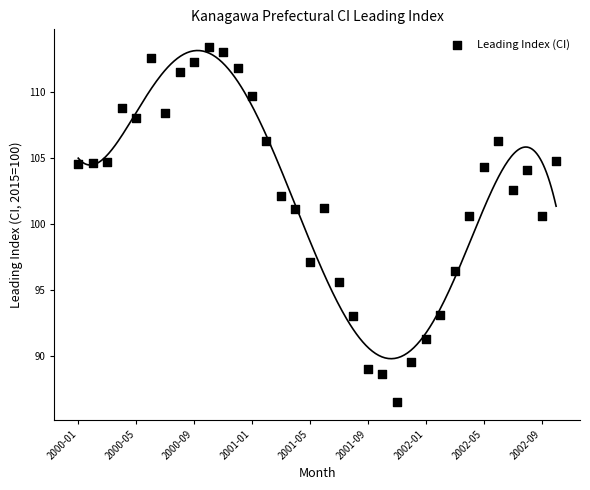

What is the range of Y values (max minus min)?

26.9